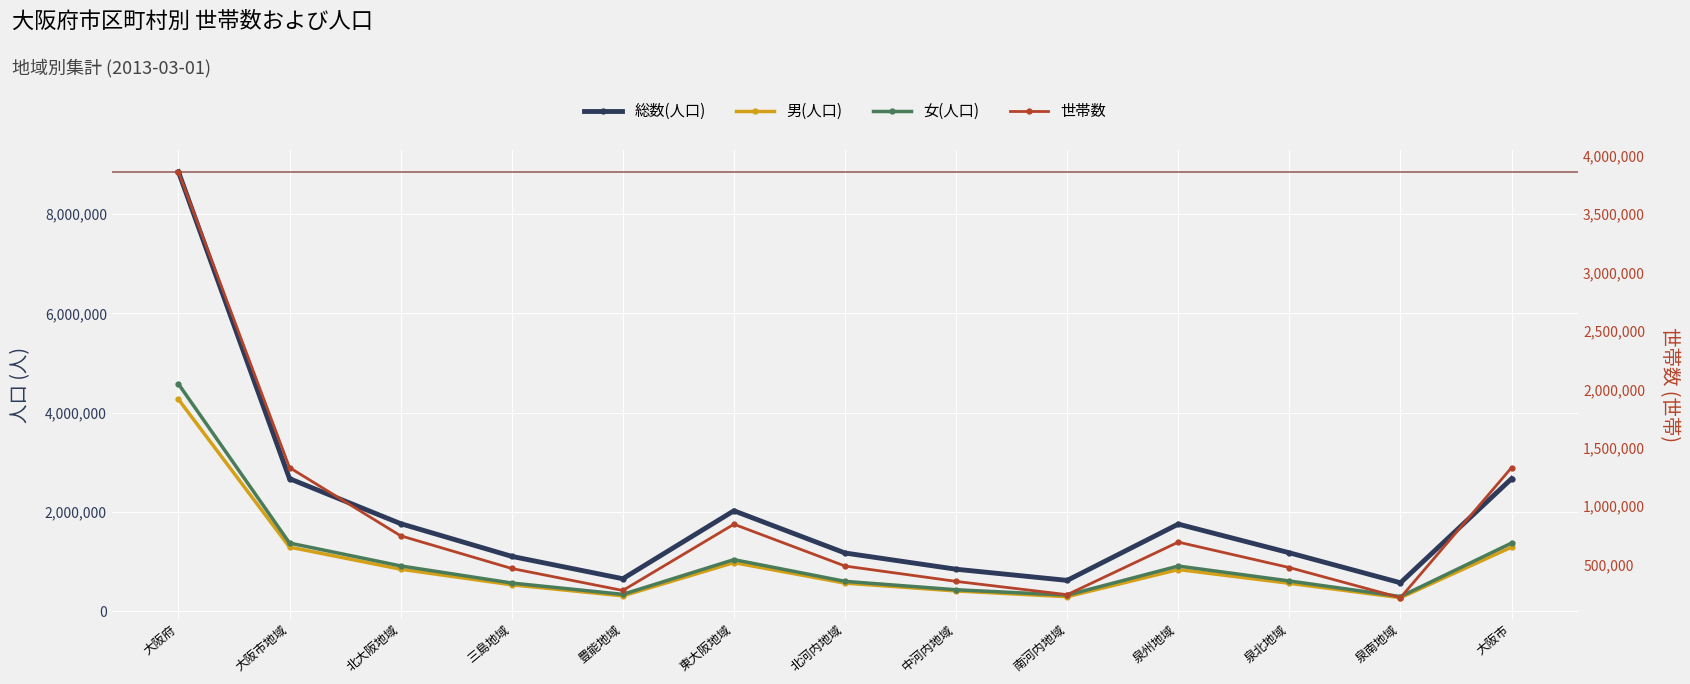

What is the difference between the highest and lowest values at 中河内地域?

492880